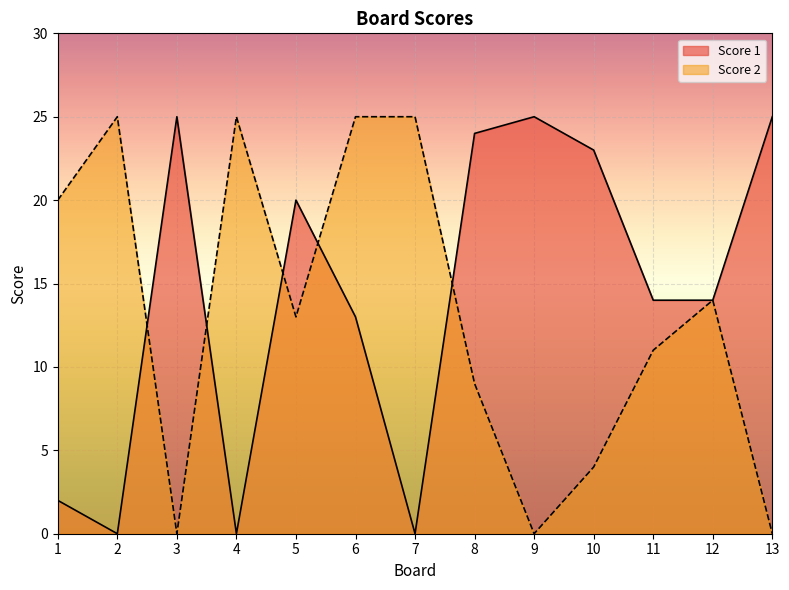

Reading left to right, list all the values displayed in this chart.

Score 1: 1=2	2=0	3=25	4=0	5=20	6=13	7=0	8=24	9=25	10=23	11=14	12=14	13=25
Score 2: 1=20	2=25	3=0	4=25	5=13	6=25	7=25	8=9	9=0	10=4	11=11	12=14	13=0